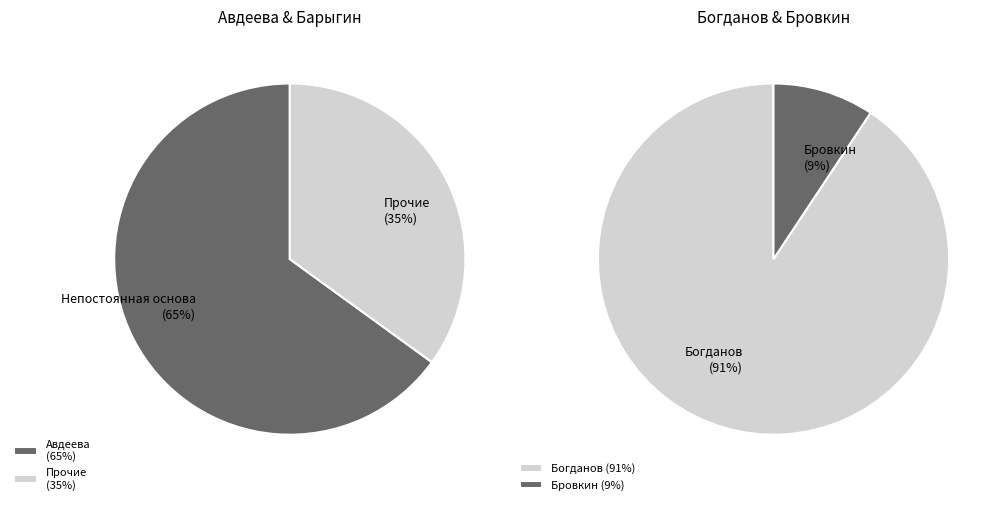

Between Богданов Ярослав Дмитриевич and Барыгин Дмитрий Александрович, which is larger?

Богданов Ярослав Дмитриевич